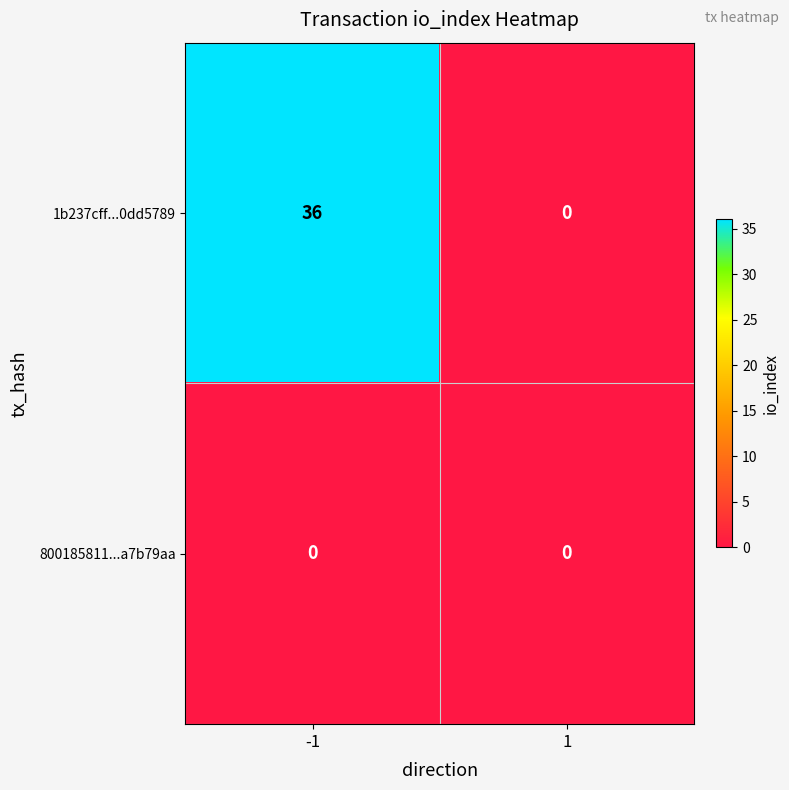

Count the number of data series in this chart.

2